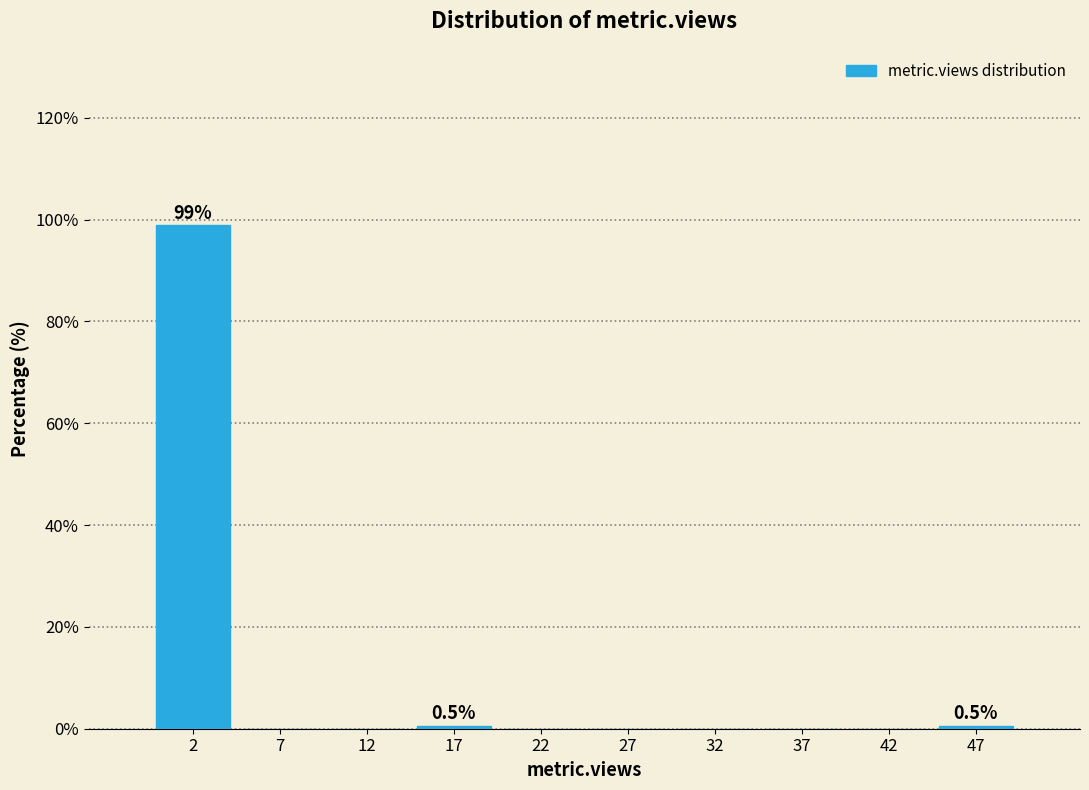

Over which range of the x-axis is the bar tallest?

0 to 5